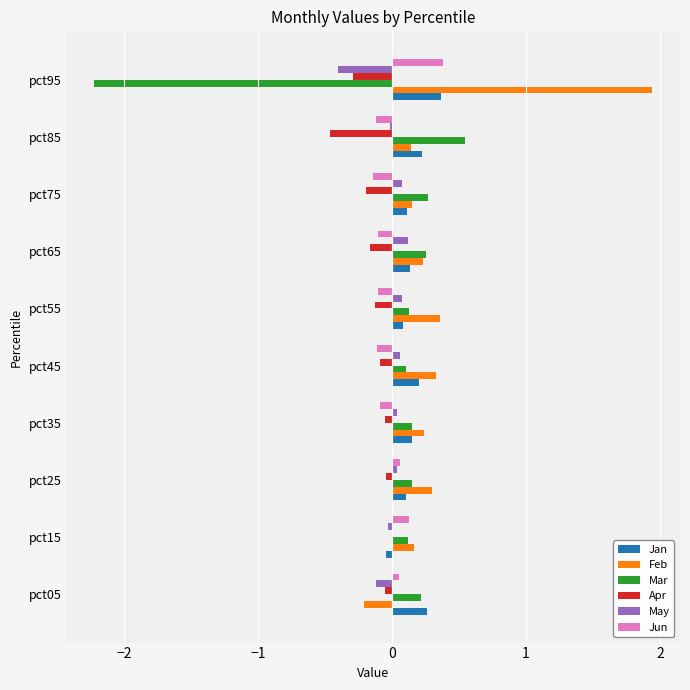

How many categories are shown in the chart?

10